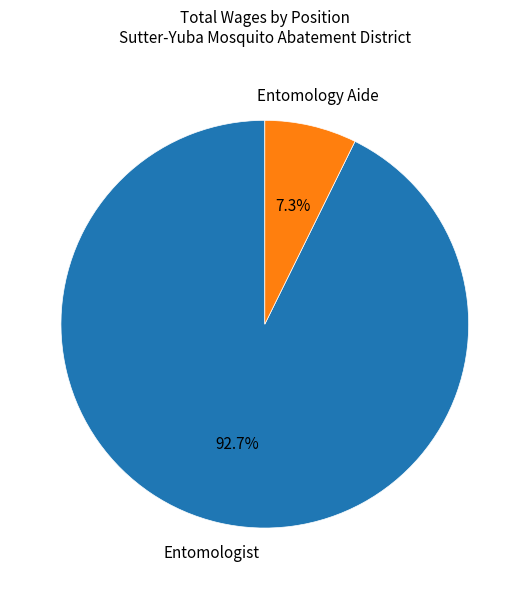

Count the number of slices in the pie.

2